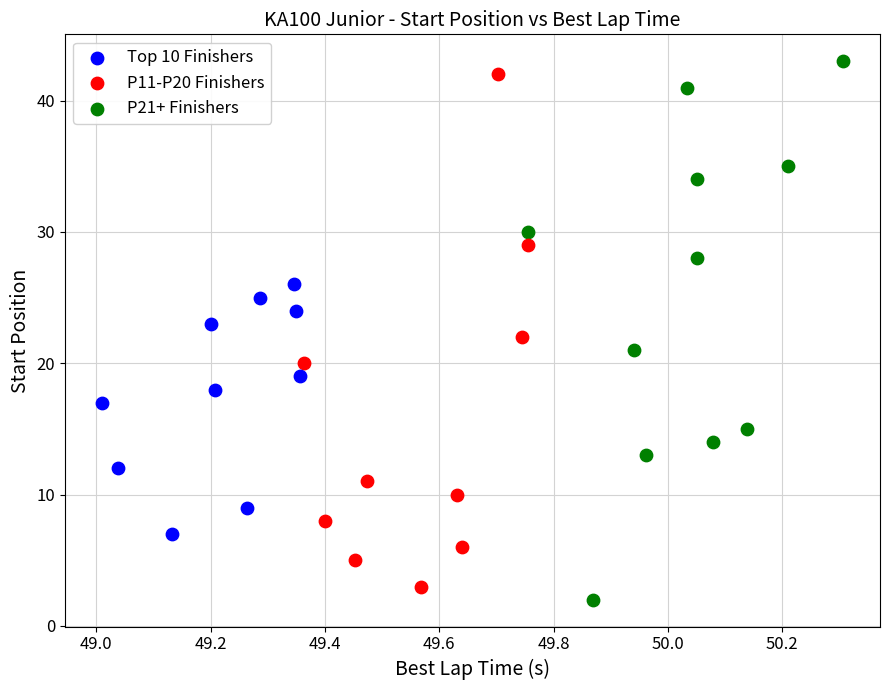

Which series contains the lowest Y value?

P21+ Finishers